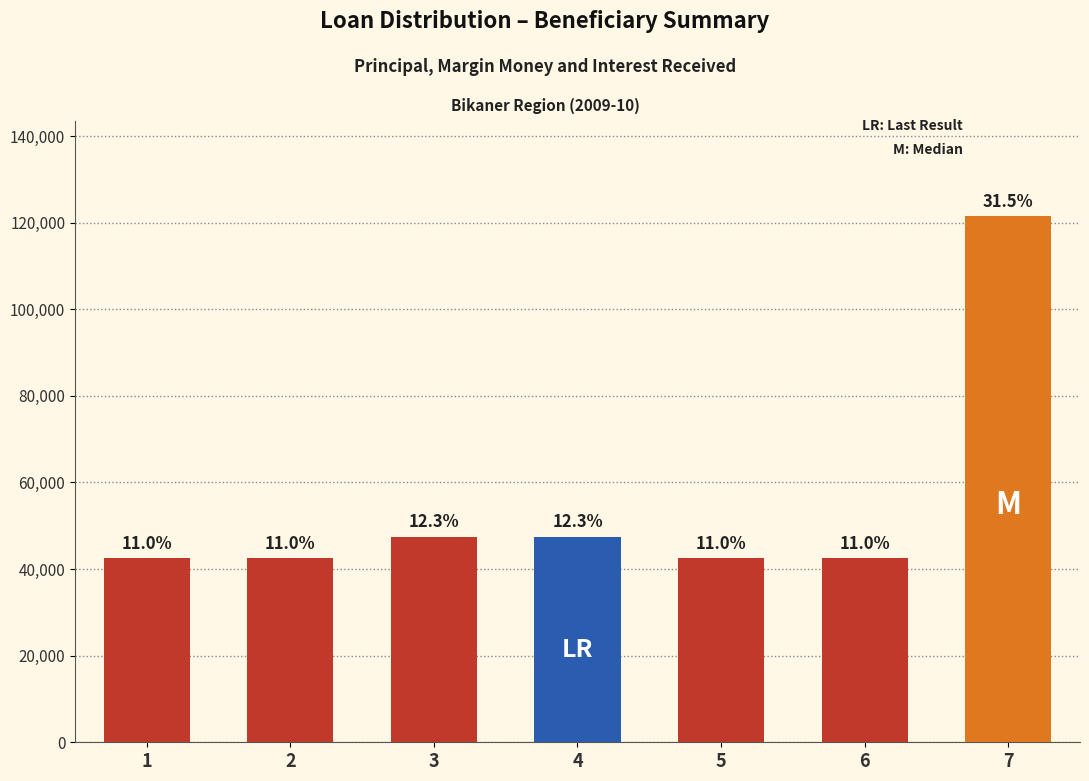

The value at 7 is 81946. True or false?

False